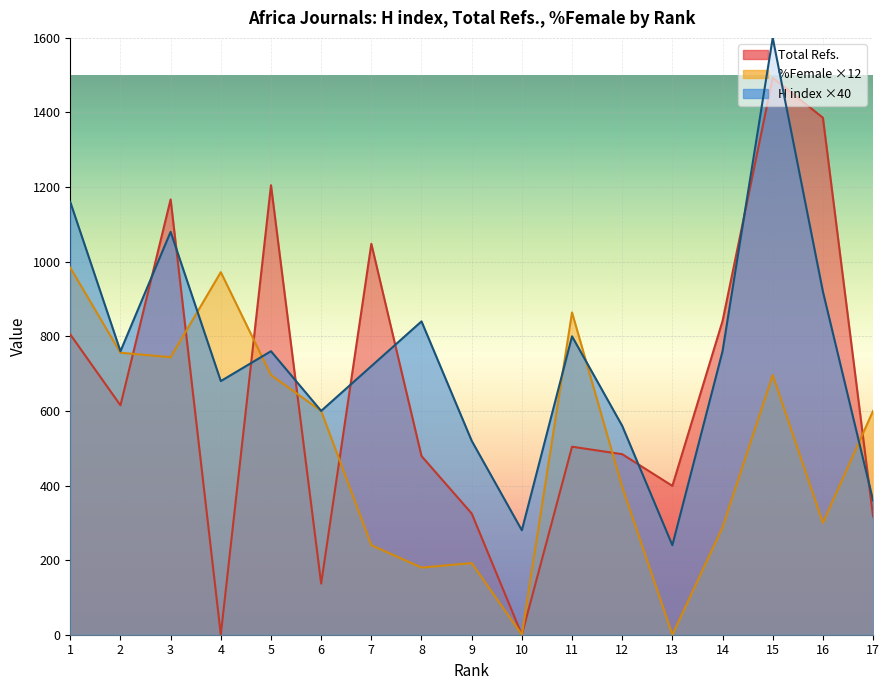

What is the sum of all Total Refs. values?

11205